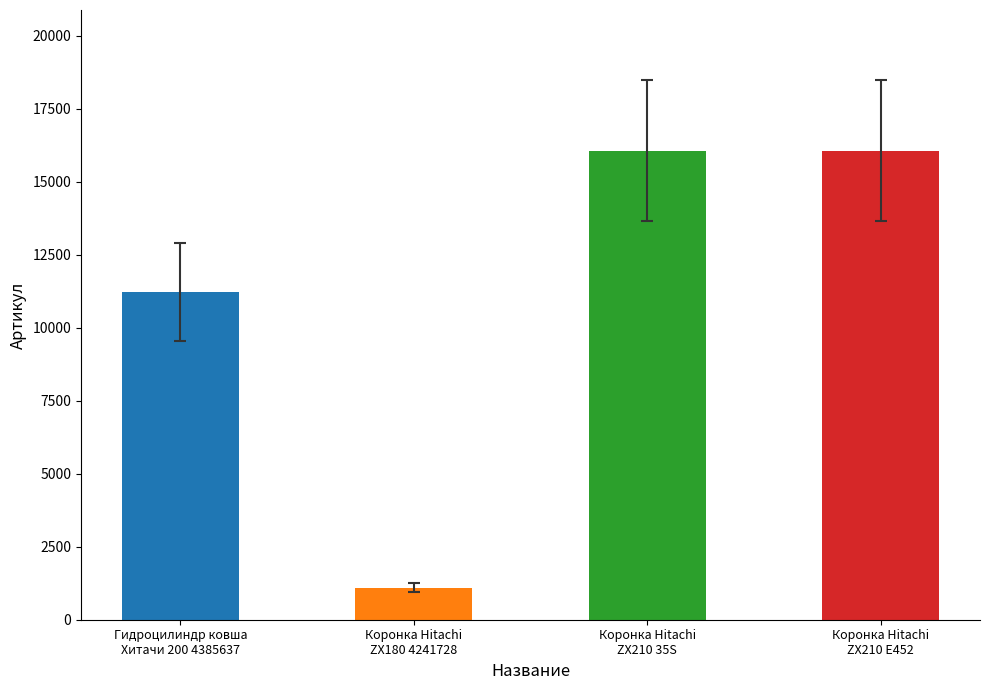

How many categories are shown in the chart?

4